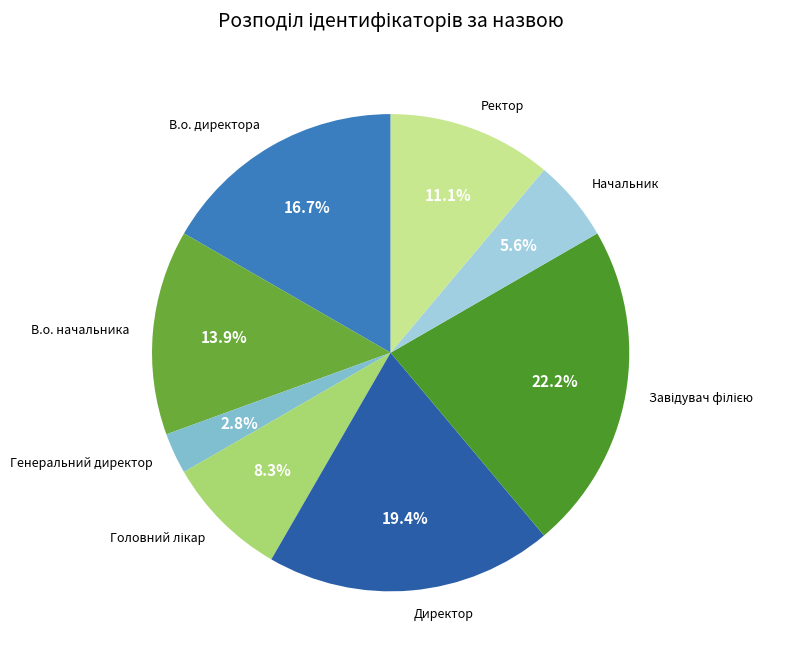

Does Генеральний директор represent more than half of the total?

No